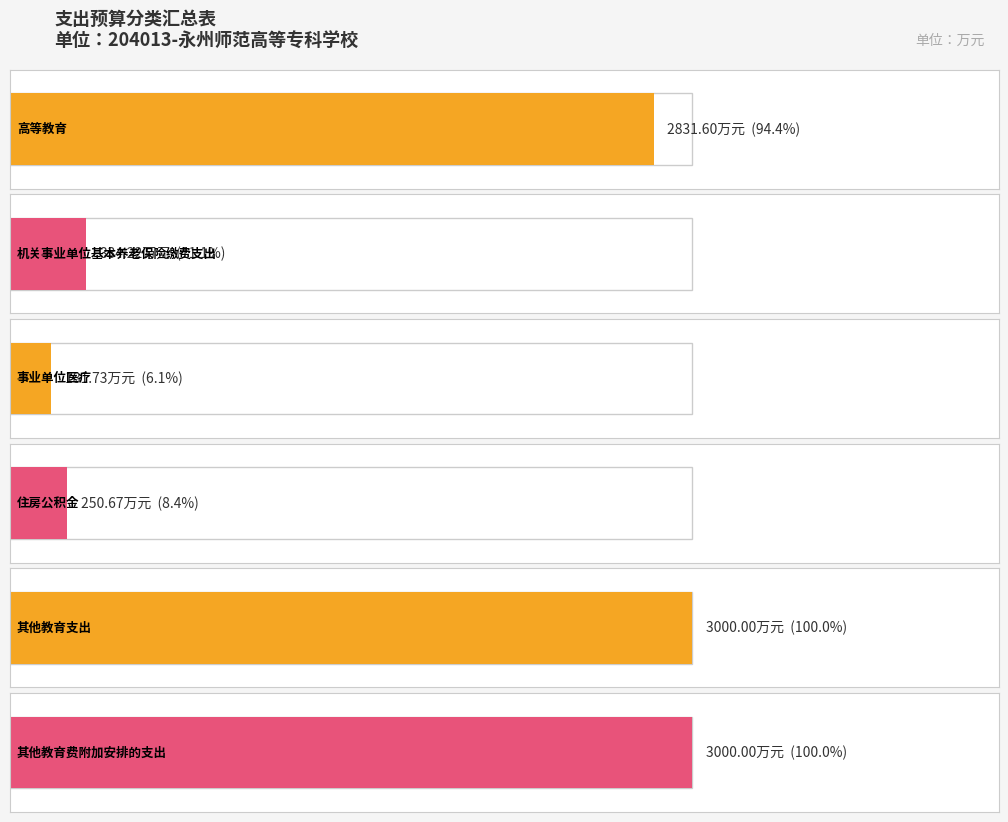

At which label is the value closest to 1590?

高等教育